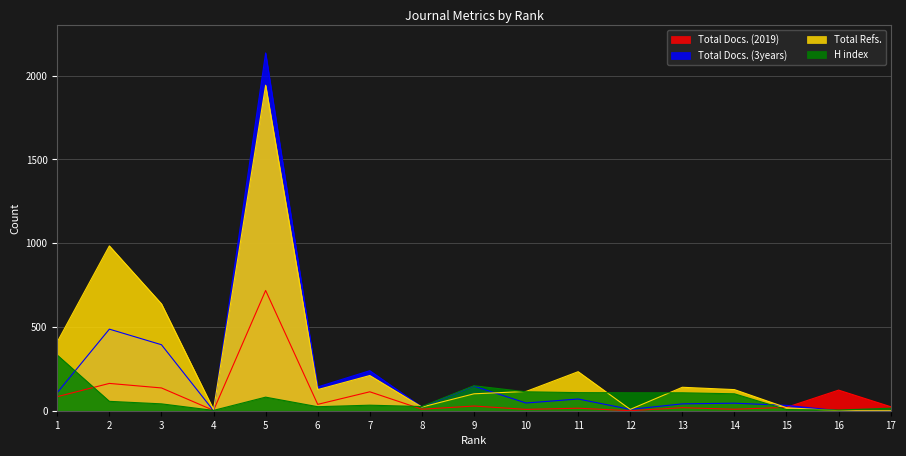

What is the difference between the maximum and minimum values in the Total Refs. series?

1943